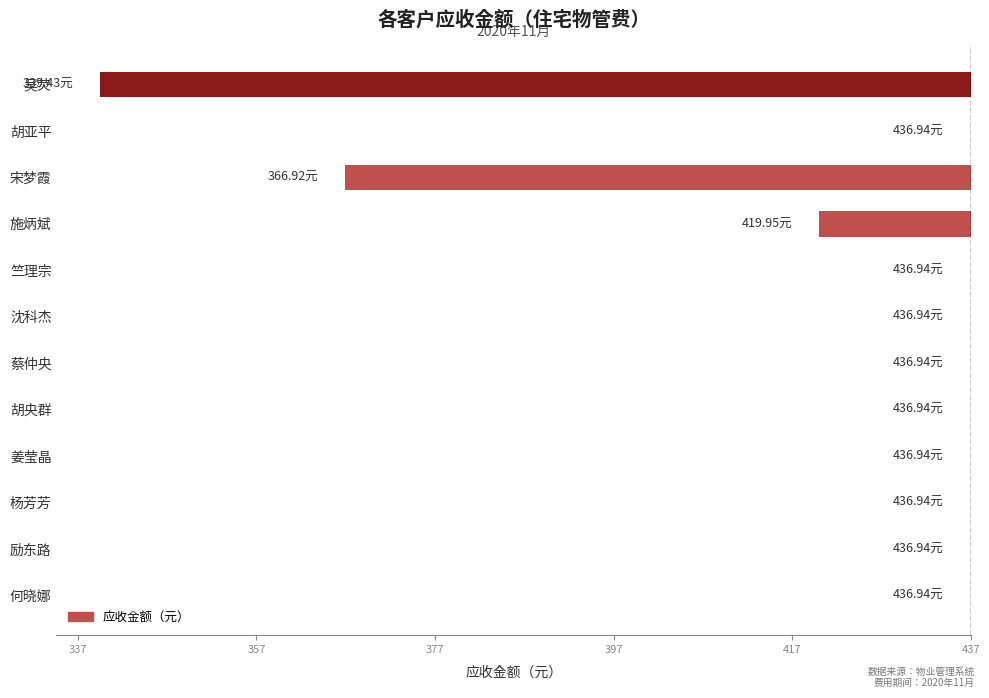

At which label is the value closest to -48?

宋梦霞